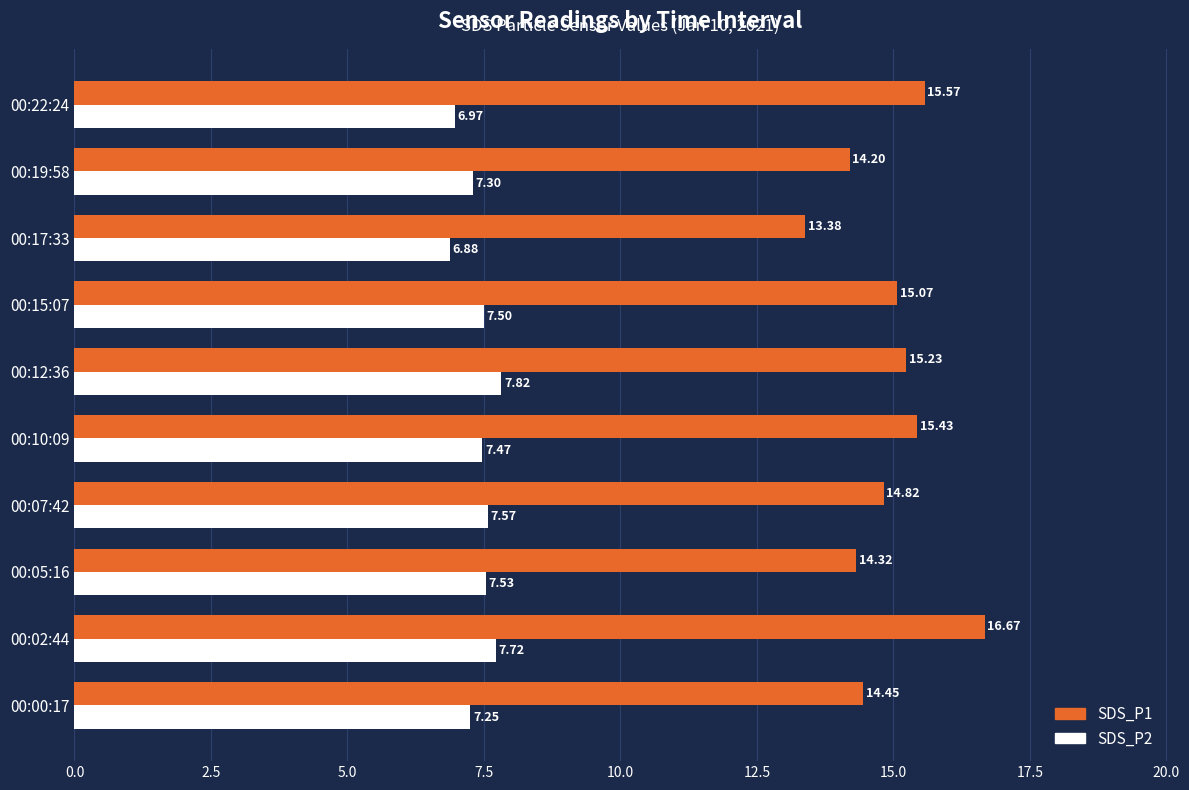

List the series in order of their peak value, lowest first.

SDS_P2, SDS_P1